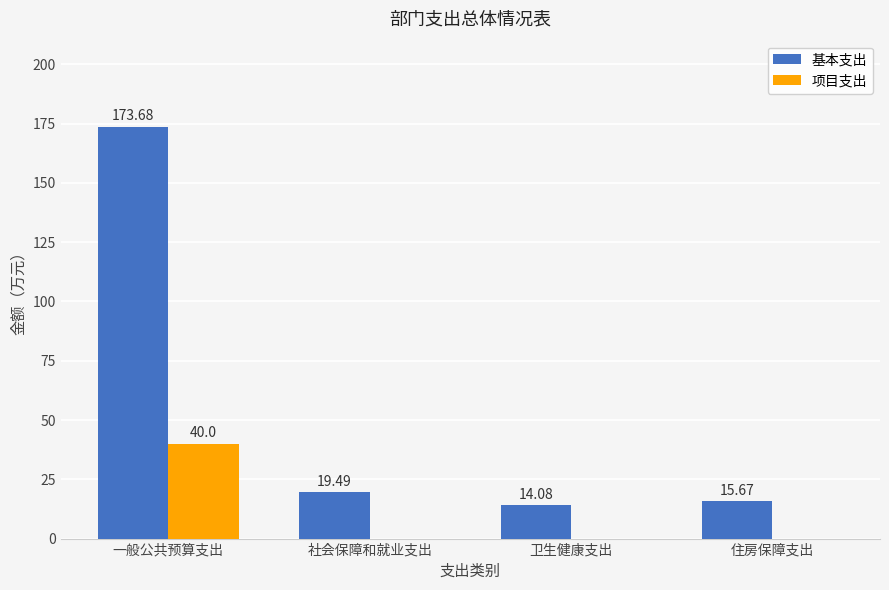

Which series changed the most between 一般公共预算支出 and 卫生健康支出?

基本支出